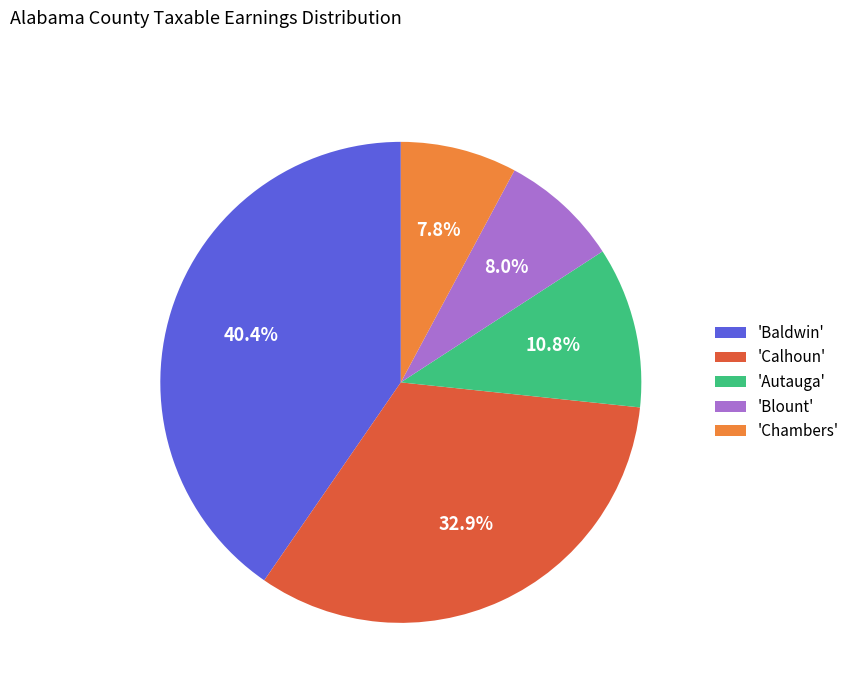

What is the largest slice in the pie chart?

'Baldwin'